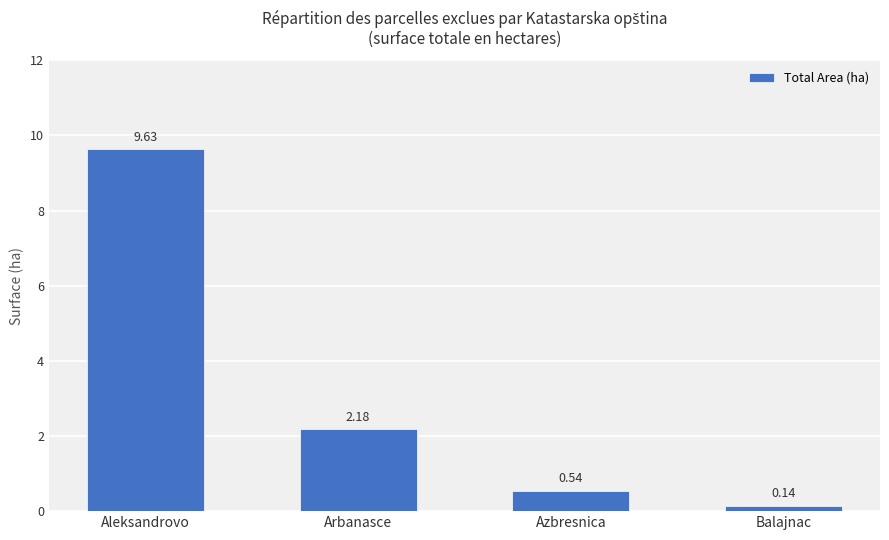

At which category does the chart reach its peak across all series?

Aleksandrovo